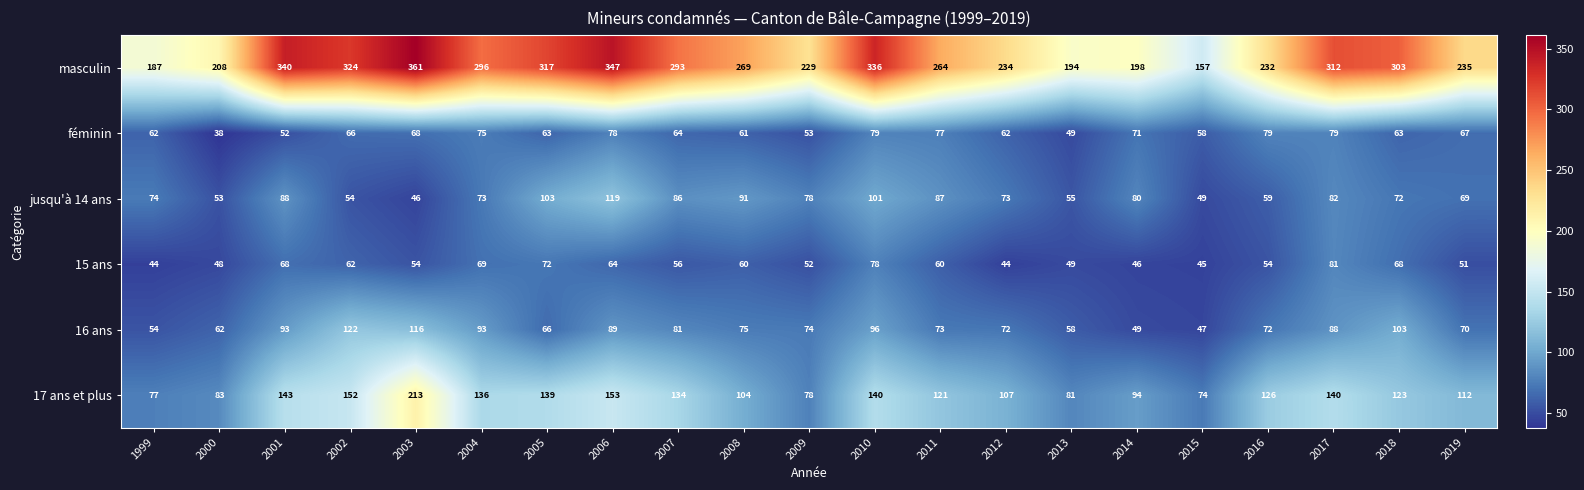

What is the greatest value displayed?

361